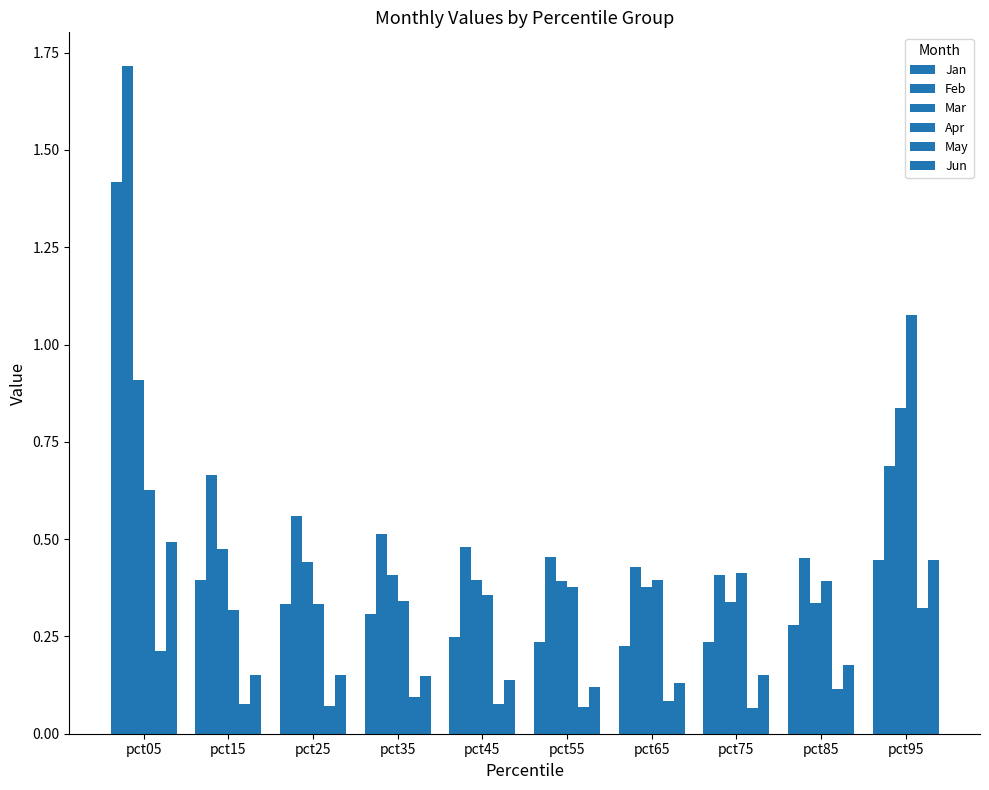

Which series has the largest total across all categories?

Feb